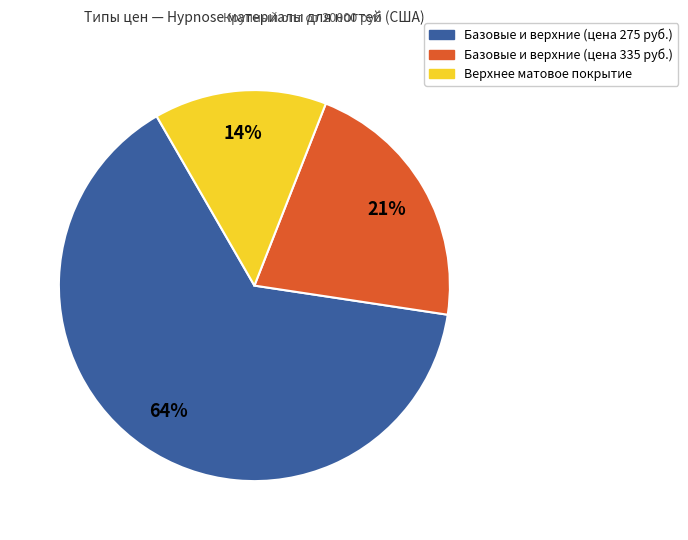

To the nearest percent, what is the average slice percentage?

33%